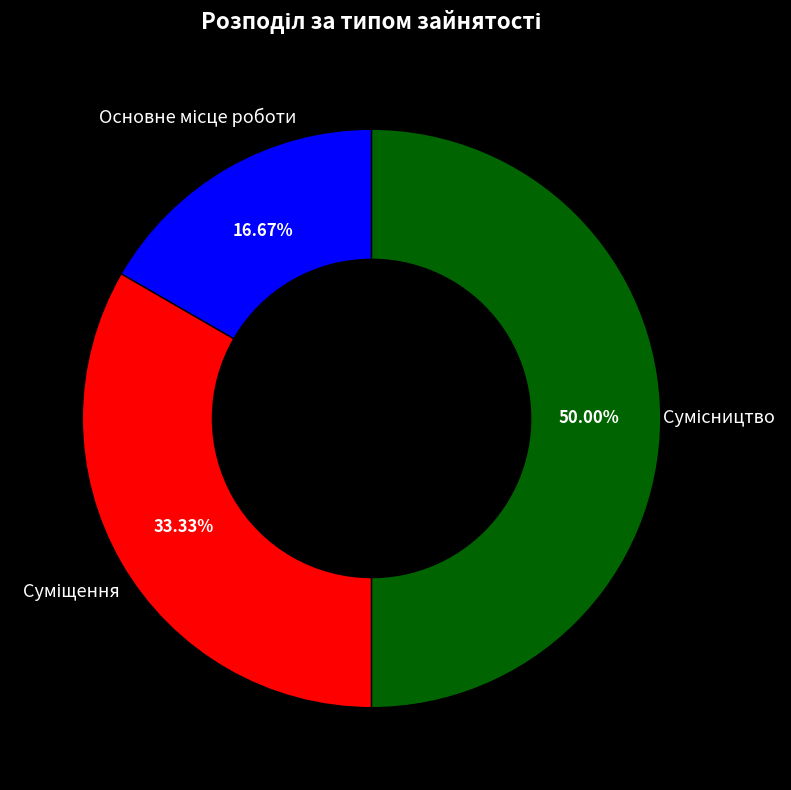

To the nearest percent, what is the average slice percentage?

33%